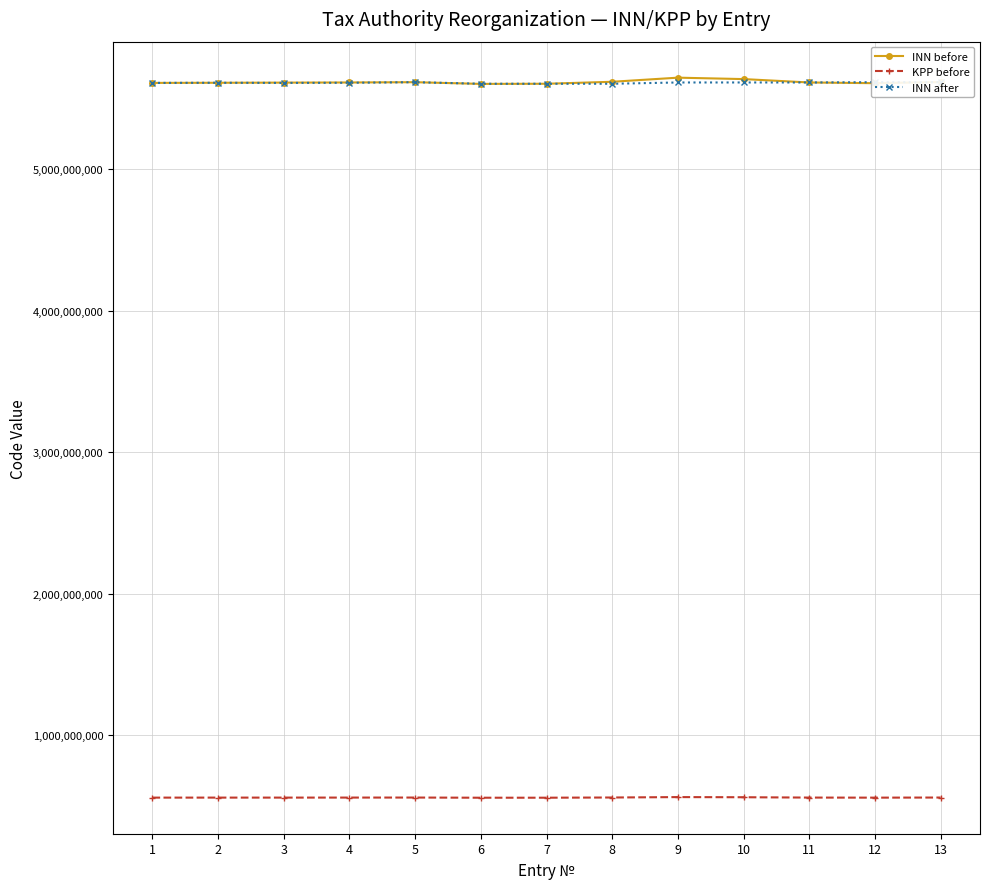

At which label is KPP before closest to 562401001?

8